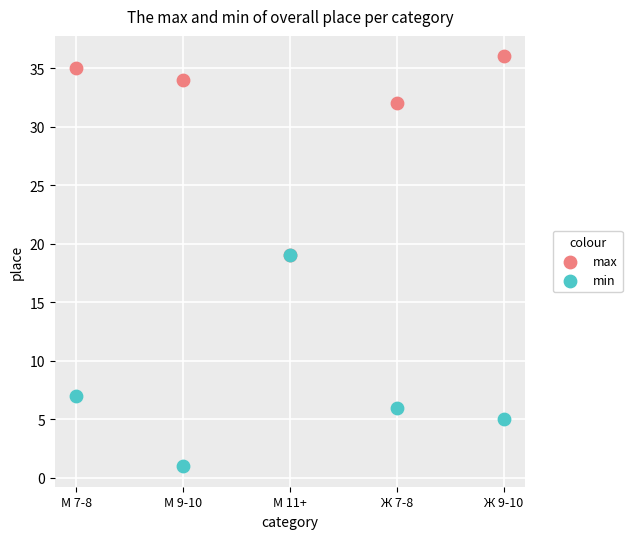

In the min series, what Y value is closest to 10?

7